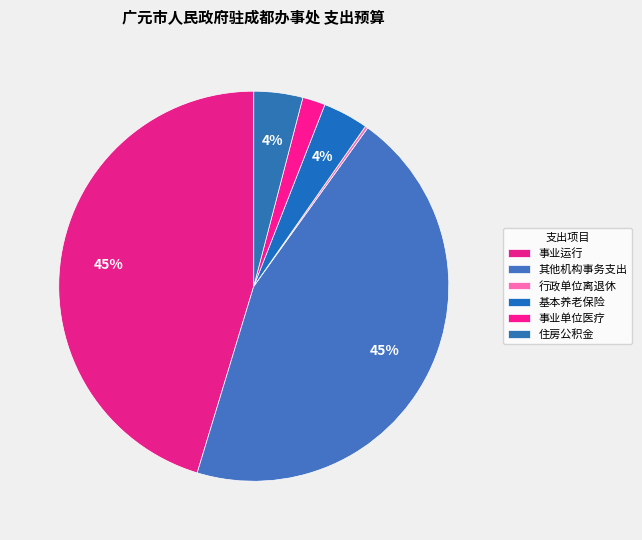

Rank the categories by value from highest to lowest.

事业运行, 其他政府办公厅（室）及相关机构事务支出, 住房公积金, 机关事业单位基本养老保险费支出, 事业单位医疗, 行政单位离退休